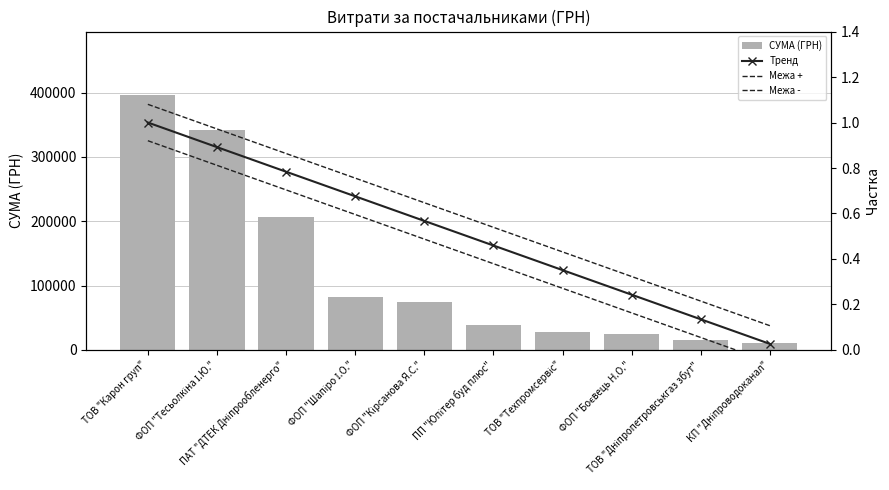

How many series are shown in this chart?

4